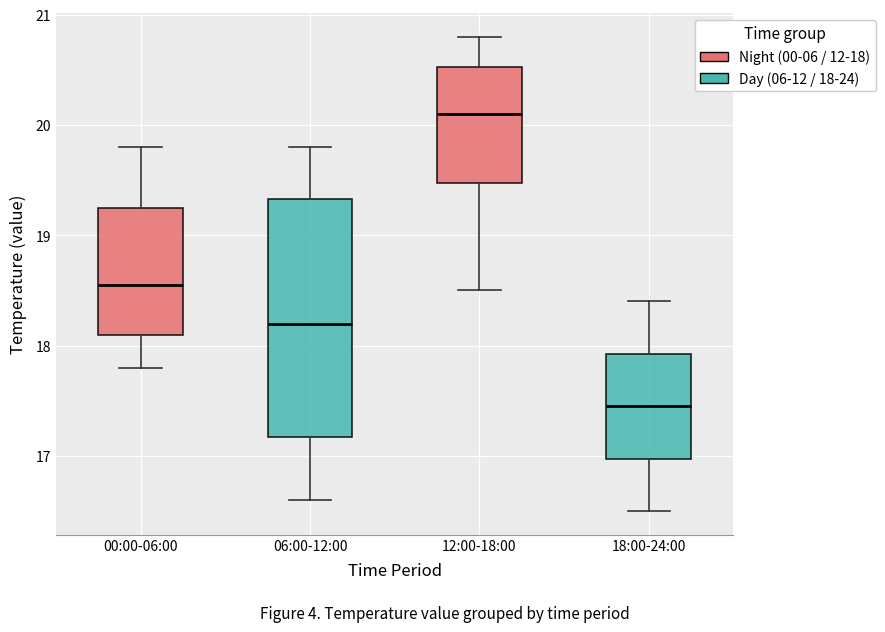

Reading left to right, transcribe this box plot: for each box, give where its median line is, the range the box spans, and where its two whiskers end, as read against the y-axis. The values are not printed on the chart, so give them approximately, as read against the axis.

00:00-06:00: median 18.6, box 18.1 to 19.3, whiskers 17.8 to 19.8
06:00-12:00: median 18.2, box 17.2 to 19.3, whiskers 16.6 to 19.8
12:00-18:00: median 20.1, box 19.5 to 20.5, whiskers 18.5 to 20.8
18:00-24:00: median 17.5, box 17.0 to 17.9, whiskers 16.5 to 18.4